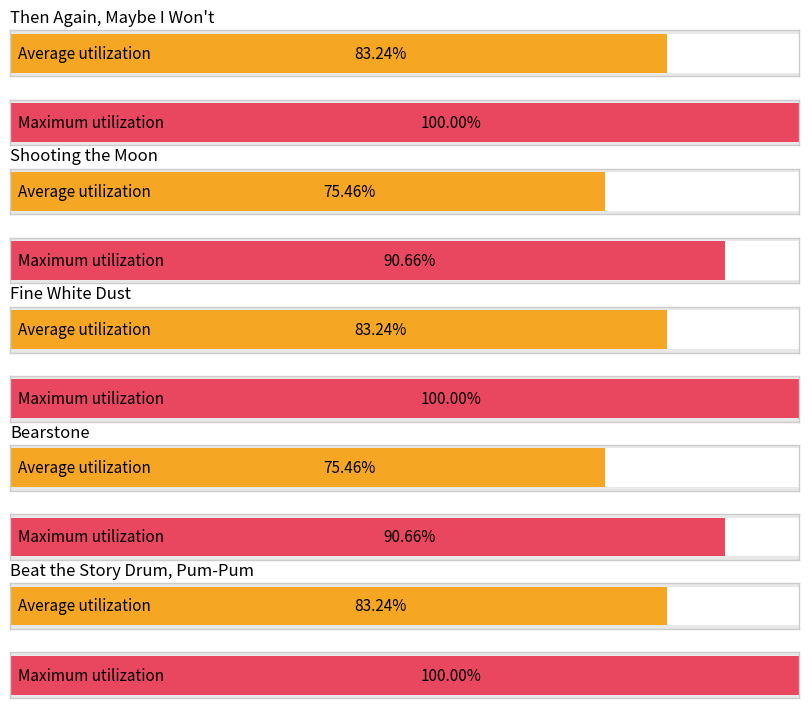

What is the label of the 1st bar from the right?

Beat the Story Drum, Pum-Pum